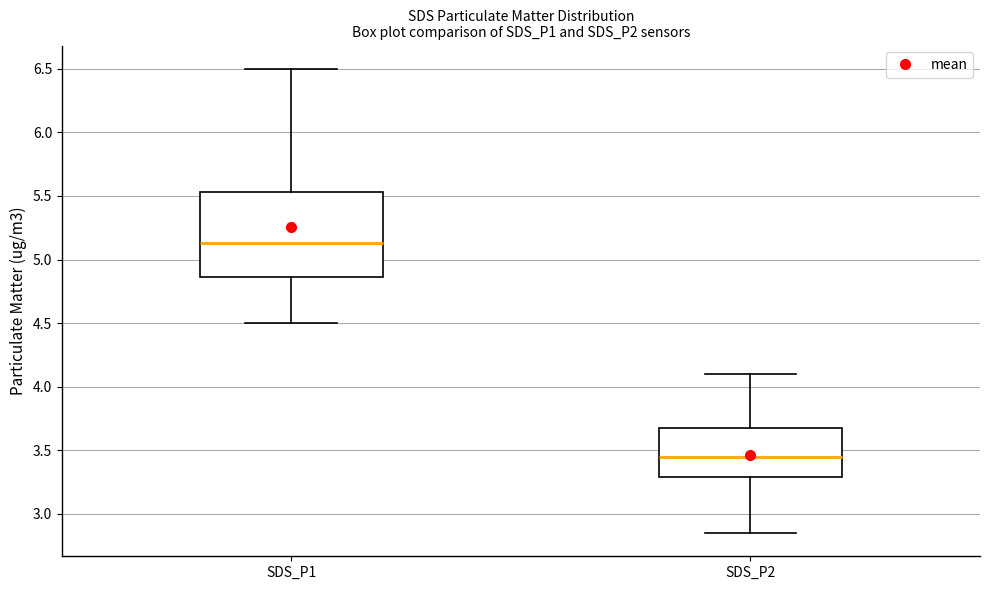

Reading left to right, read every box against the y-axis: the position of its median line, the range the box covers, and the ends of its whiskers. The values are not printed on the chart, so give them approximately, as read against the axis.

SDS_P1: median 5.15, box 4.85 to 5.55, whiskers 4.50 to 6.50
SDS_P2: median 3.45, box 3.30 to 3.70, whiskers 2.85 to 4.10